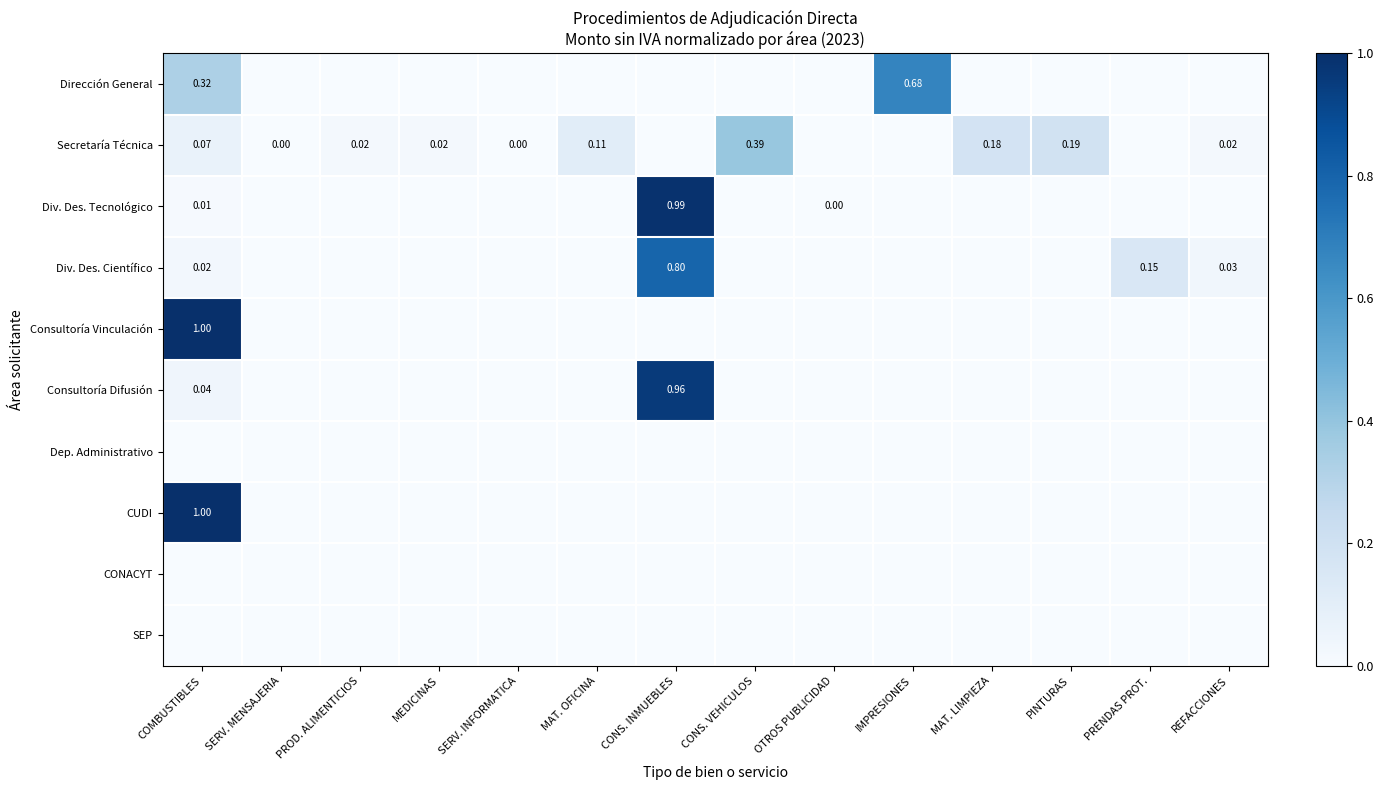

The CUDI series shows 0.5 at MEDICINAS. True or false?

False